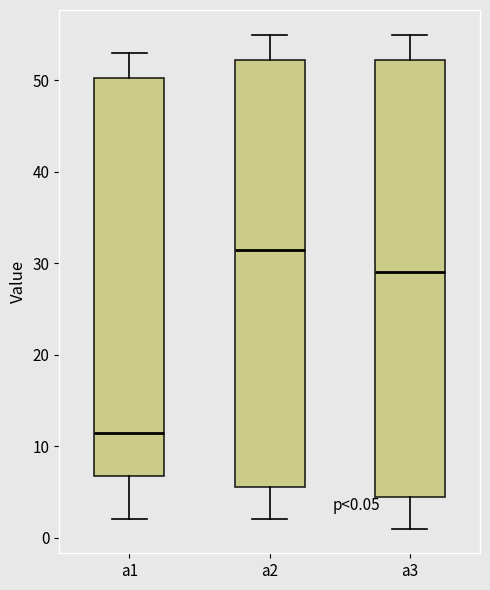

Which box is the tallest, from its lower edge to its upper edge?

a3